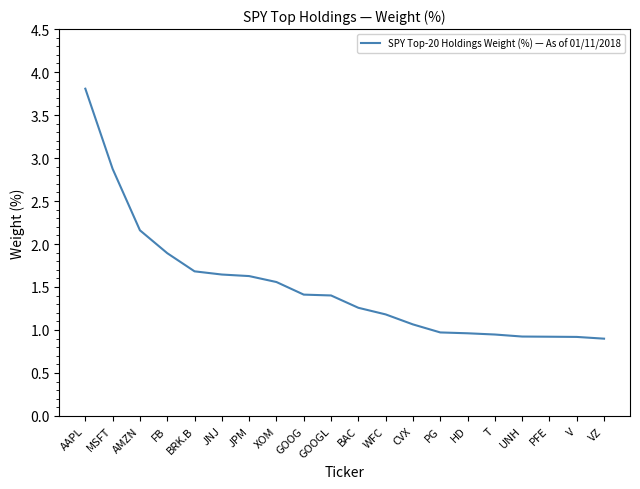

What is the difference between the values at XOM and V?

0.6